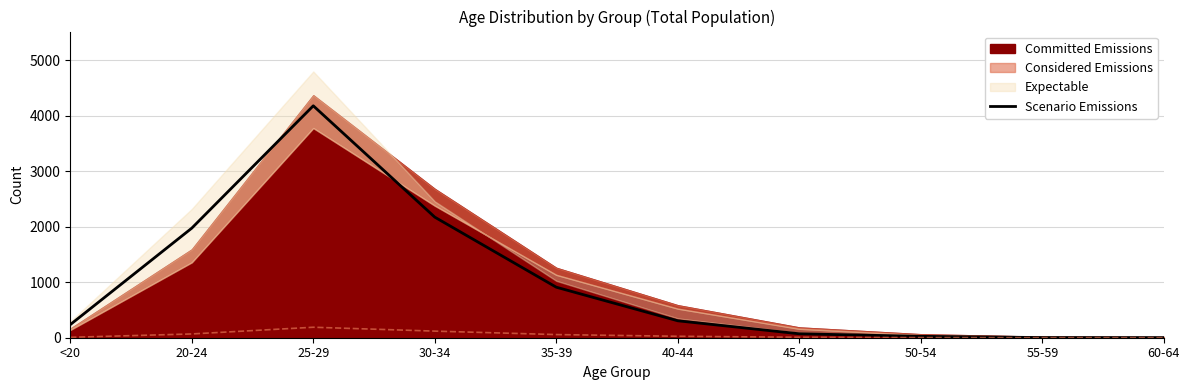

Which category has the highest value across all series?

25-29